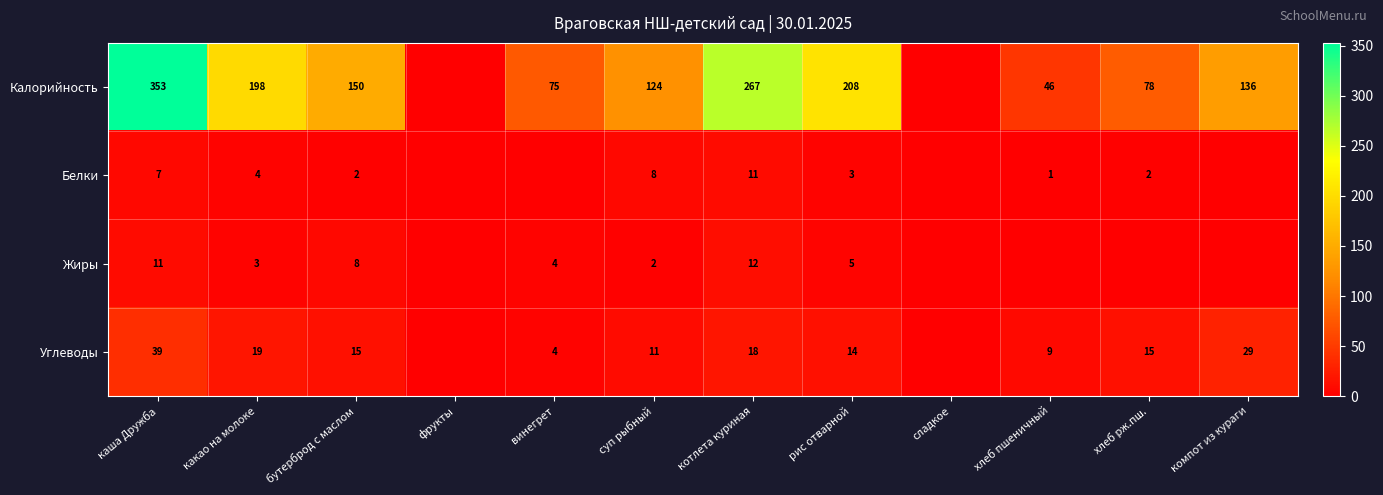

At суп рыбный, list the series in order from largest to smallest.

Калорийность, Углеводы, Белки, Жиры